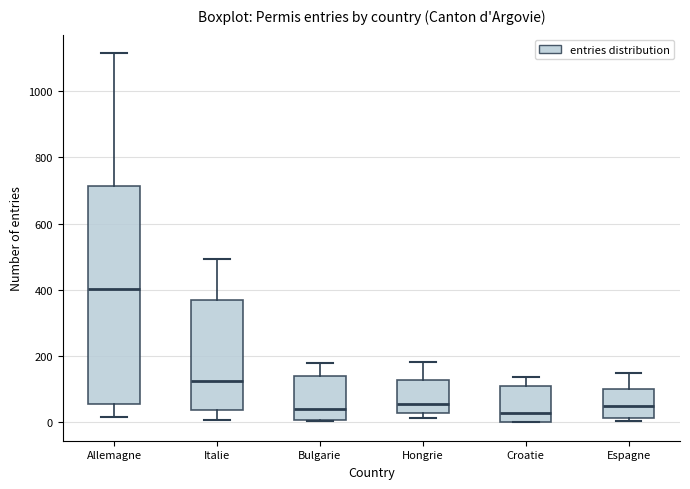

Reading left to right, transcribe this box plot: for each box, give where its median line is, the range the box spans, and where its two whiskers end, as read against the y-axis. The values are not printed on the chart, so give them approximately, as read against the axis.

Allemagne: median 400, box 60 to 720, whiskers 20 to 1120
Italie: median 120, box 40 to 360, whiskers 0 to 500
Bulgarie: median 40, box 0 to 140, whiskers 0 to 180
Hongrie: median 60, box 20 to 120, whiskers 20 (just below the box's lower edge) to 180
Croatie: median 20, box 0 to 120, whiskers 0 to 140
Espagne: median 60, box 20 to 100, whiskers 0 to 140